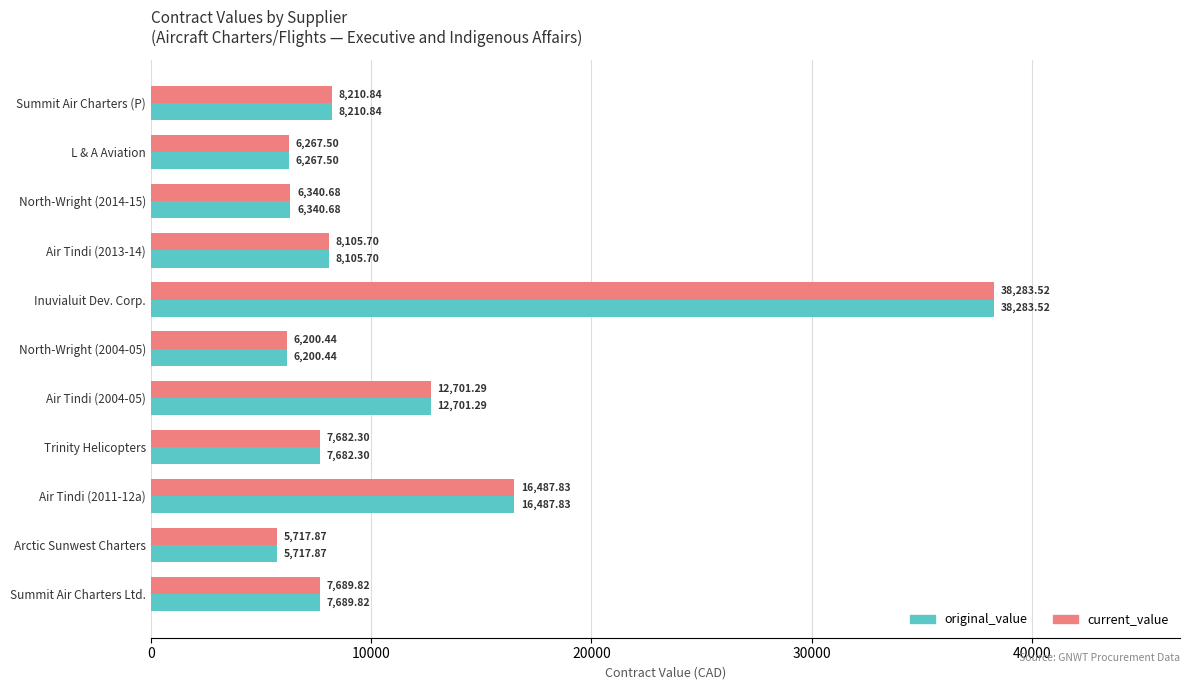

At which label is current_value closest to 22000?

Air Tindi (2011-12a)